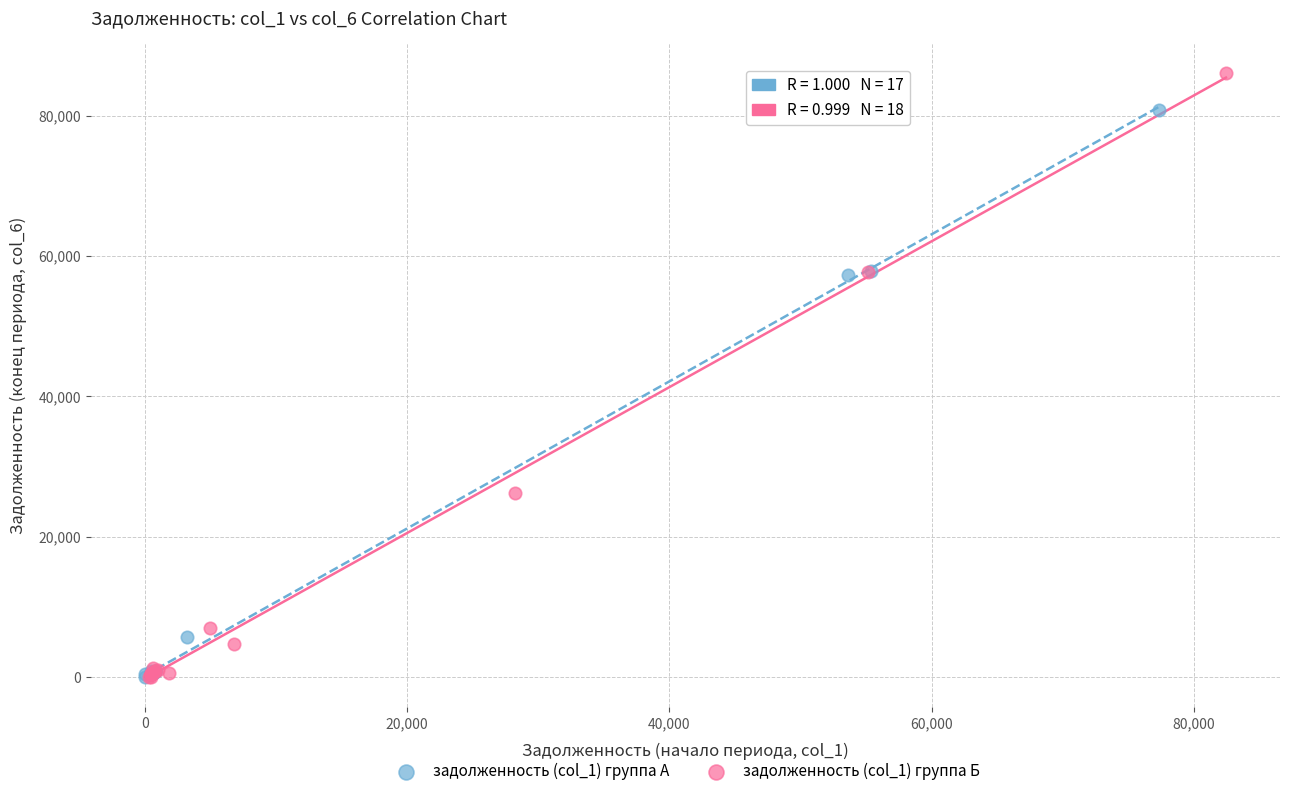

Which series has the widest spread of Y values?

задолженность (col_1) группа Б